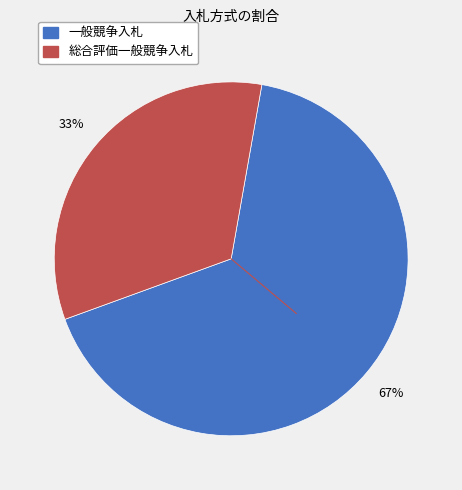

The 一般競争入札 slice represents 60% of the pie. True or false?

False